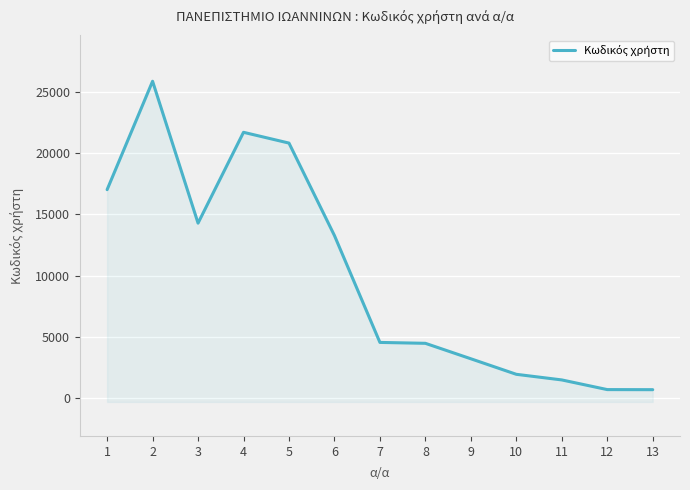

Where is the first local maximum?

2